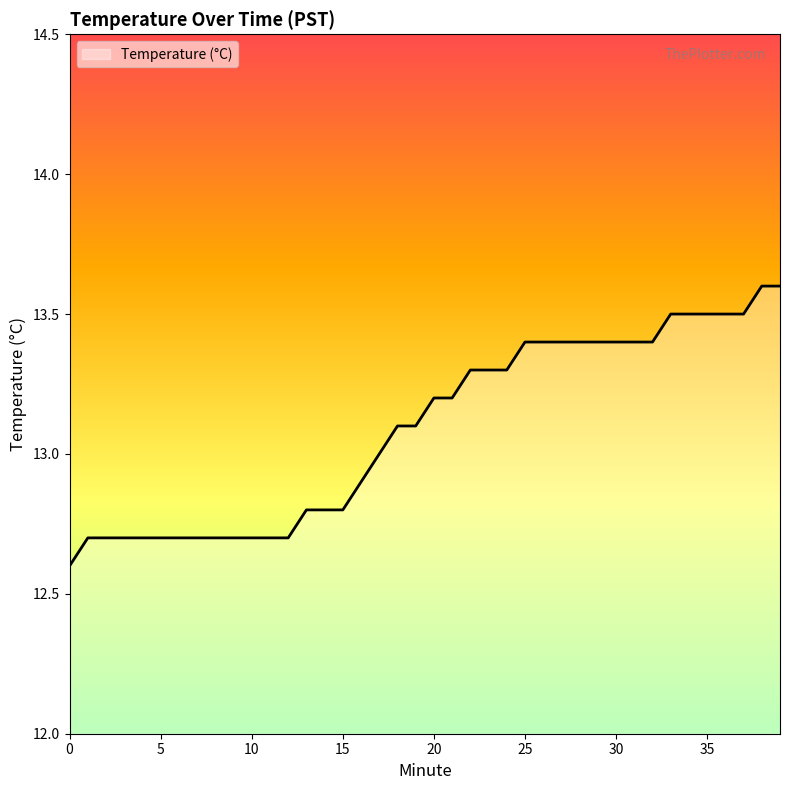

Count the number of data series in this chart.

1